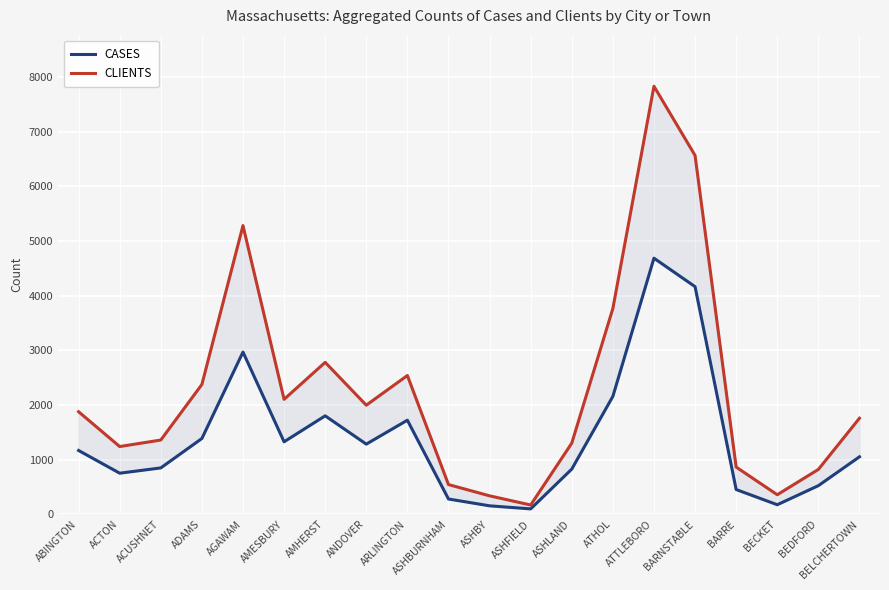

True or false: CLIENTS and CASES intersect in this chart.

False